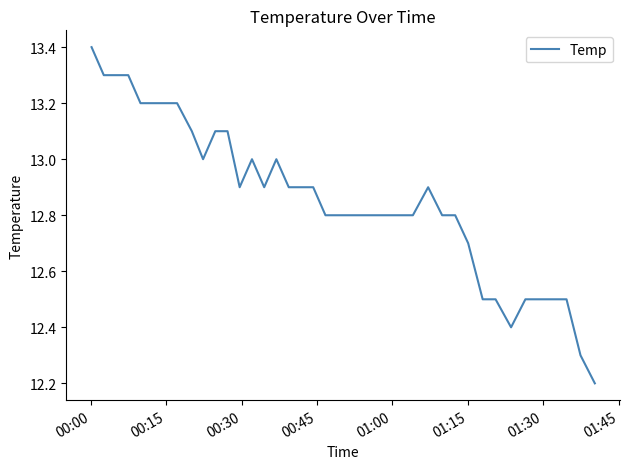

True or false: the data has more than 1 interior local peaks.

True